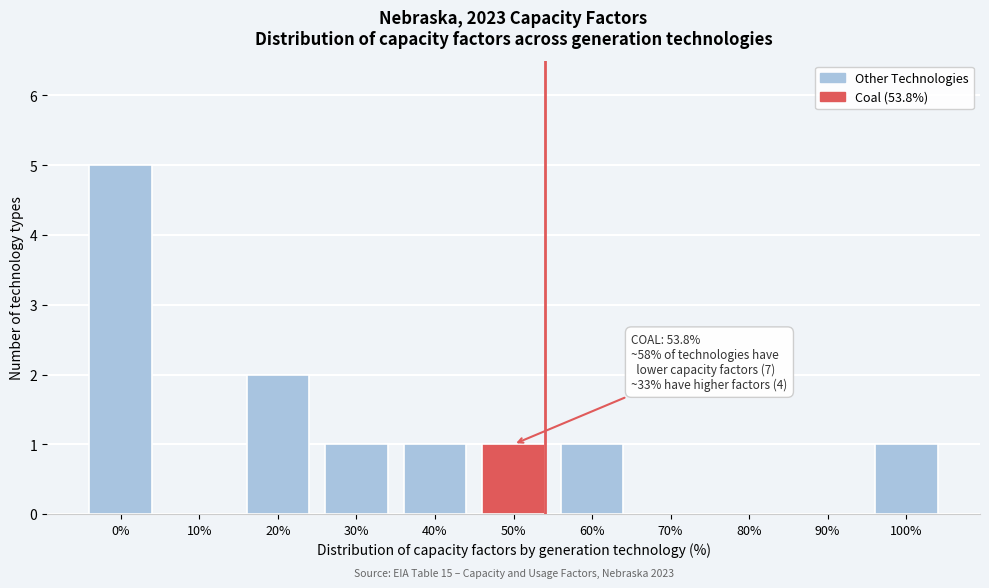

Reading left to right, list all the values displayed in this chart.

0%=5	10%=0	20%=2	30%=1	40%=1	50%=1	60%=1	70%=0	80%=0	90%=0	100%=1